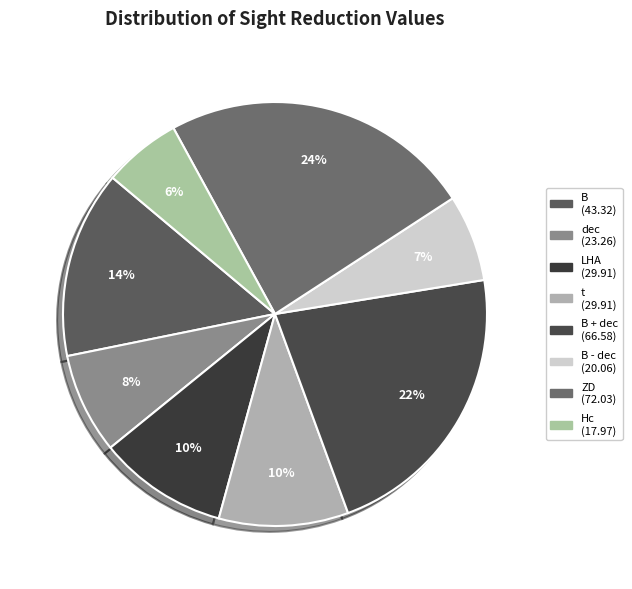

To the nearest percent, what is the average slice percentage?

12%